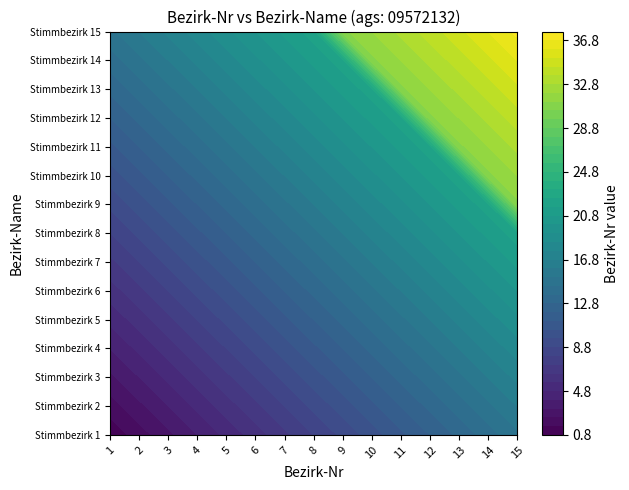

What is the difference between the Stimmbezirk 4 values at 14 and 3?

11